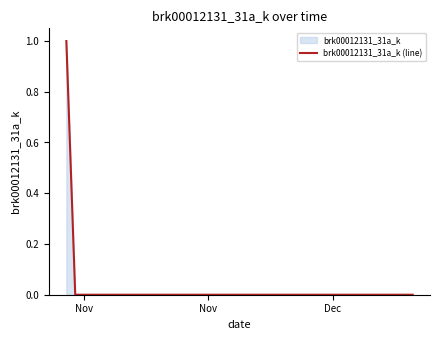

Does the chart have visible grid lines?

No